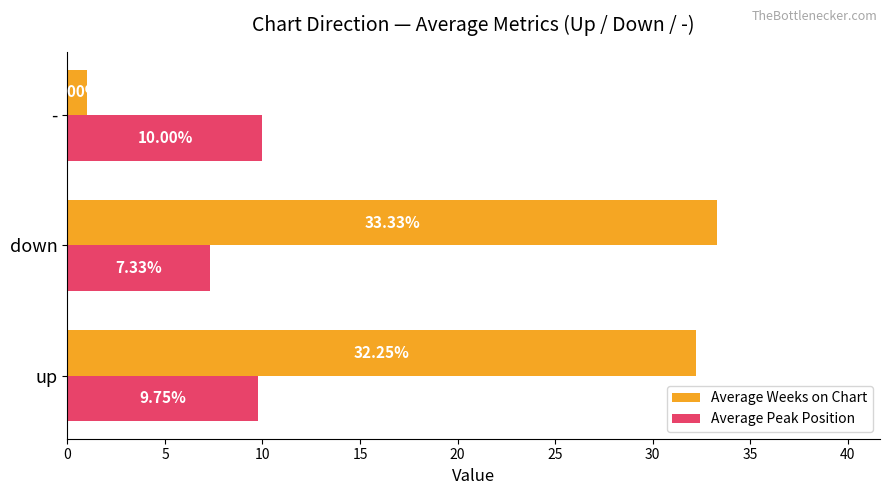

List the series in order of their overall mean, lowest first.

Average Peak Position, Average Weeks on Chart